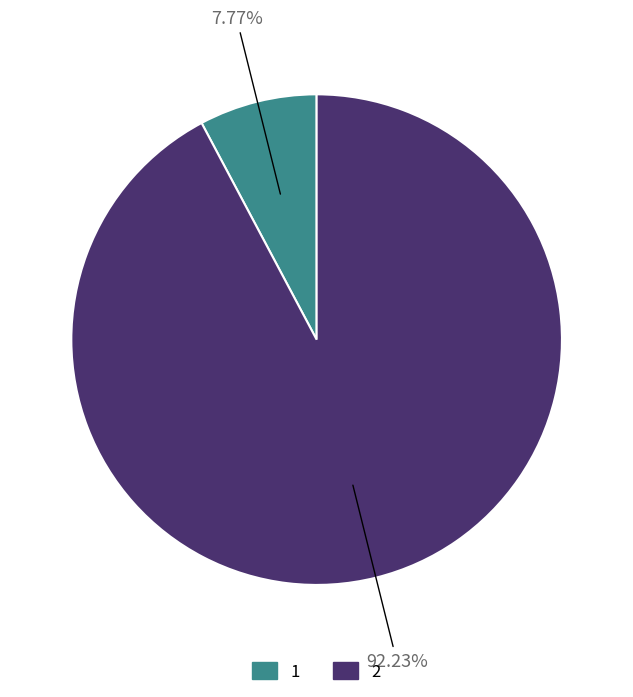

What is the smallest slice in the pie chart?

1